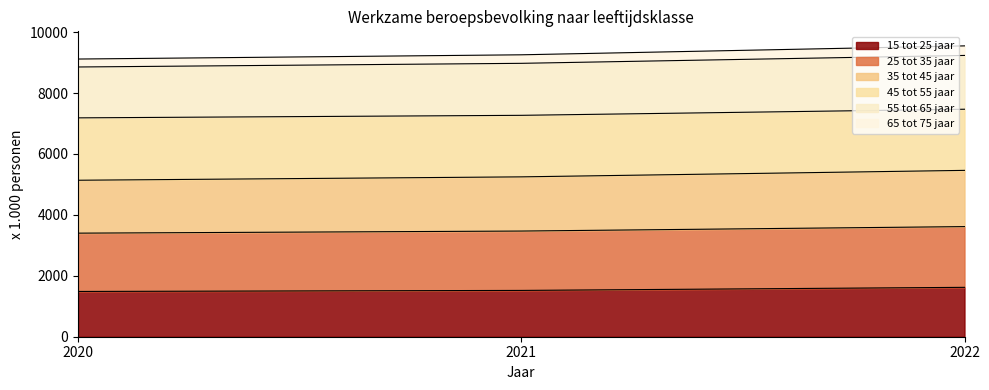

At which category is the sum across all series the highest?

2022